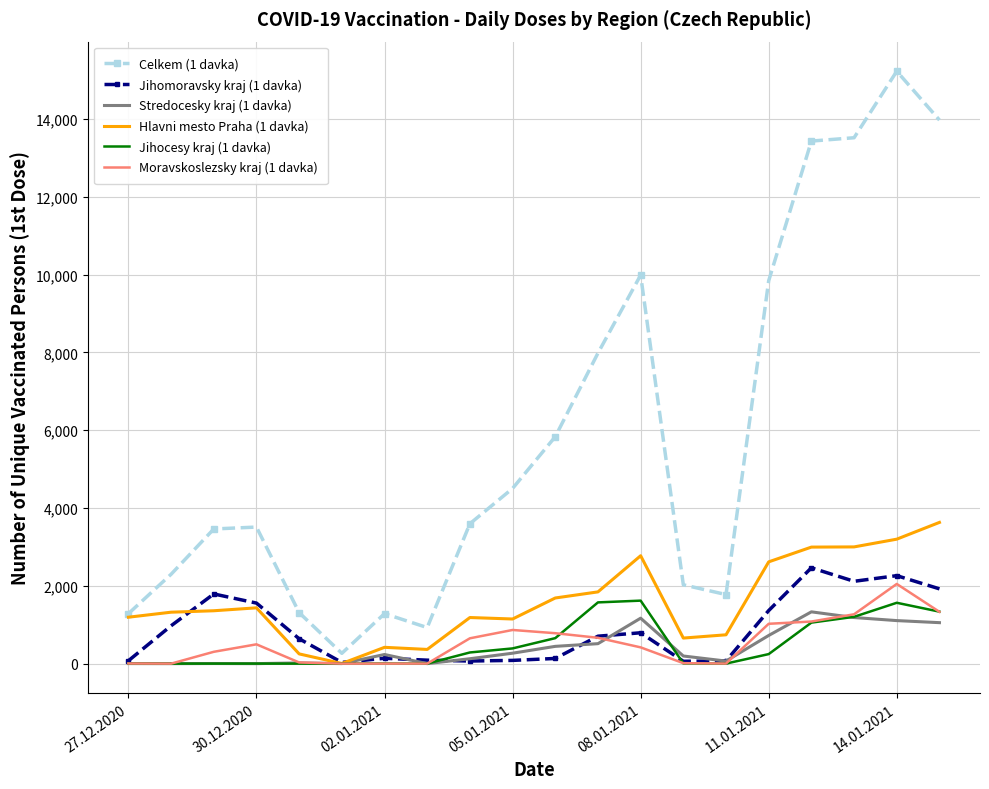

Which series has the largest range (max minus min)?

Celkem (1 davka)